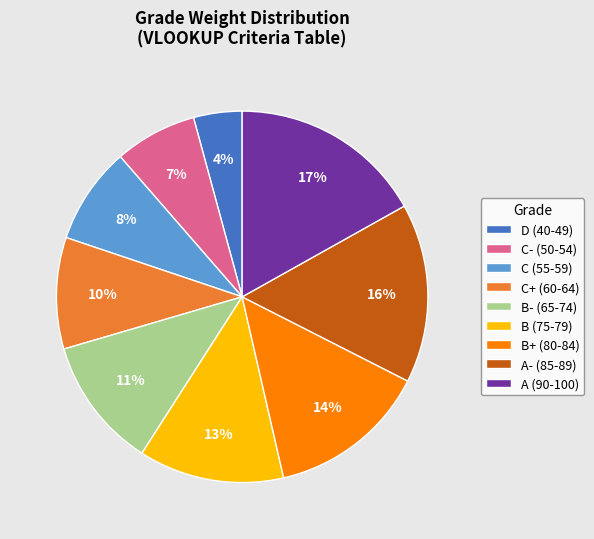

To the nearest percent, what is the average slice percentage?

11%